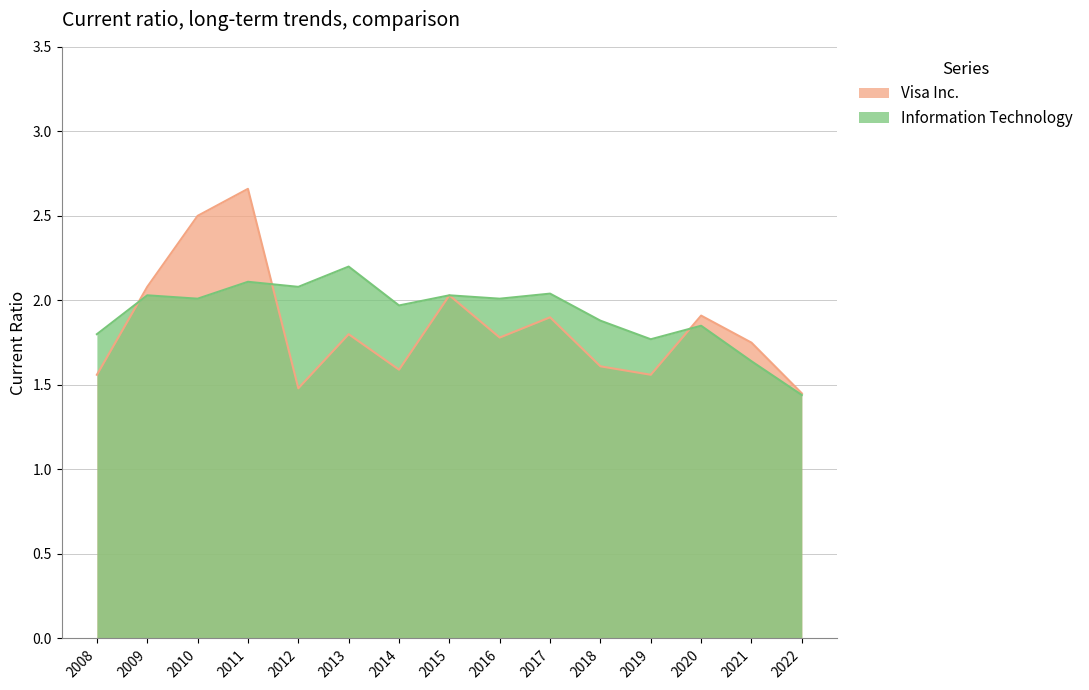

Which label corresponds to the largest value in the chart?

2011